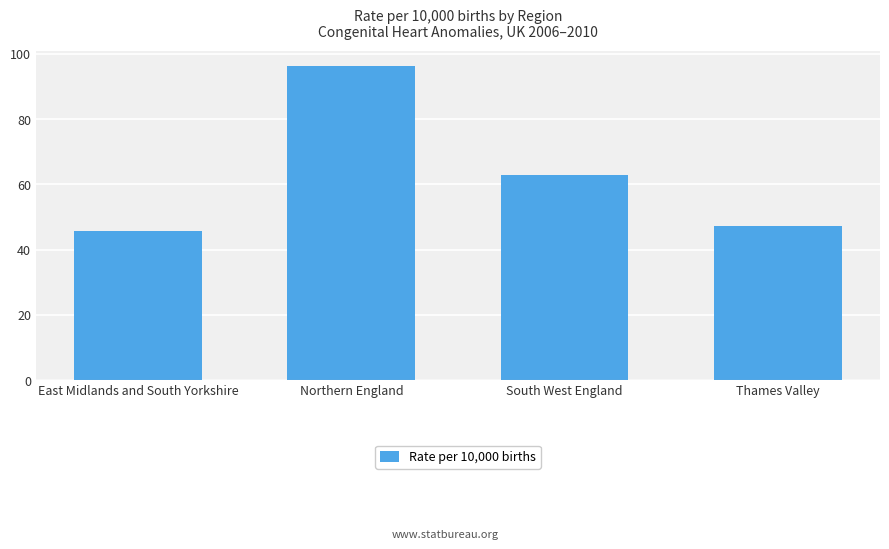

Is it true that the value at Thames Valley is 47.3?

True